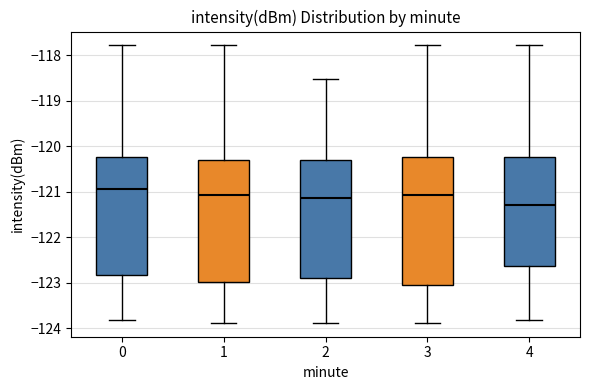

Comparing the boxes themselves (not the whiskers), which one is the tallest?

3